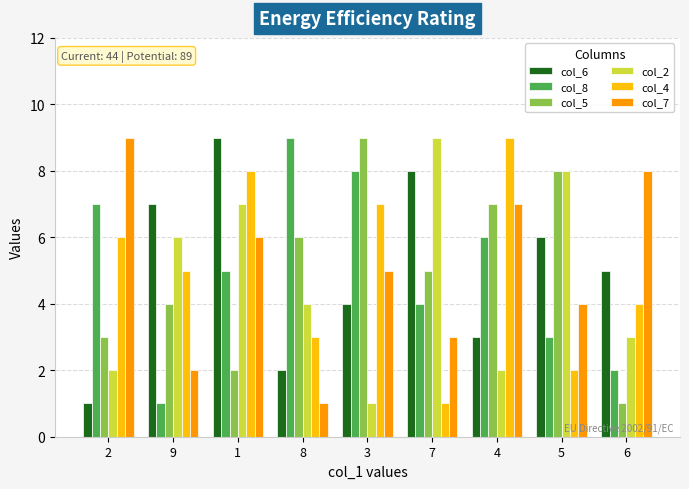

What is the average value of the col_5 series?

5